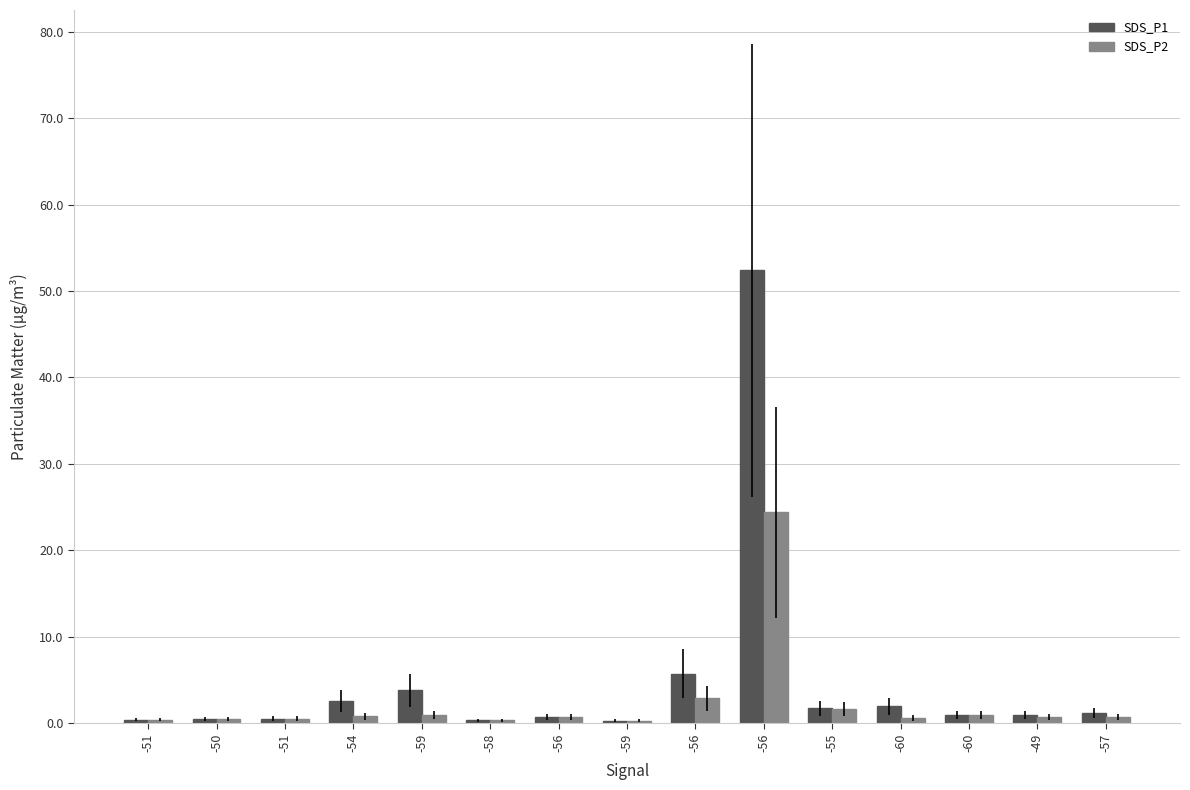

Does the chart contain stacked bars?

No